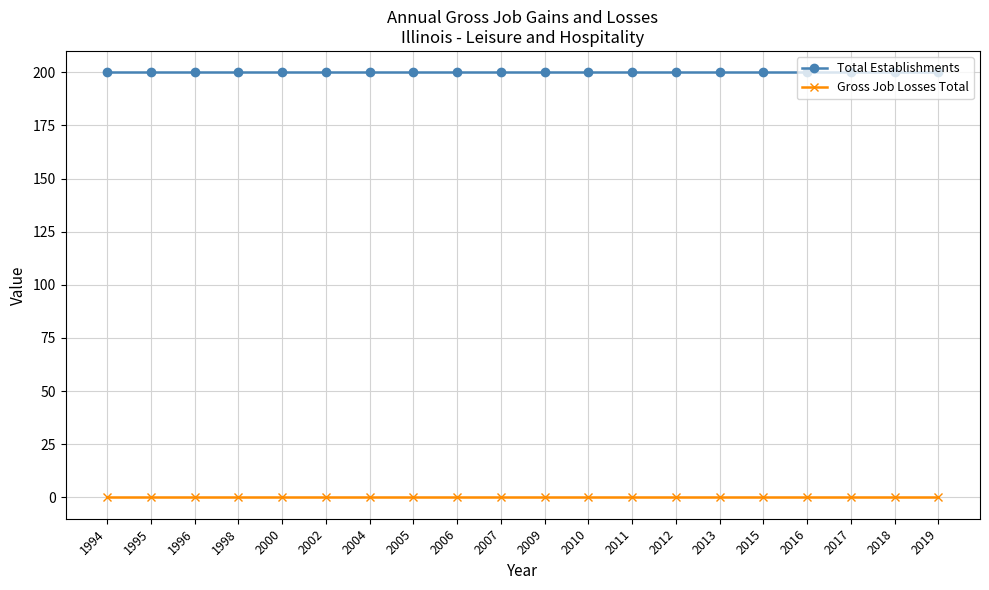

Rank the series by their maximum value, from highest to lowest.

Total Establishments, Gross Job Losses Total